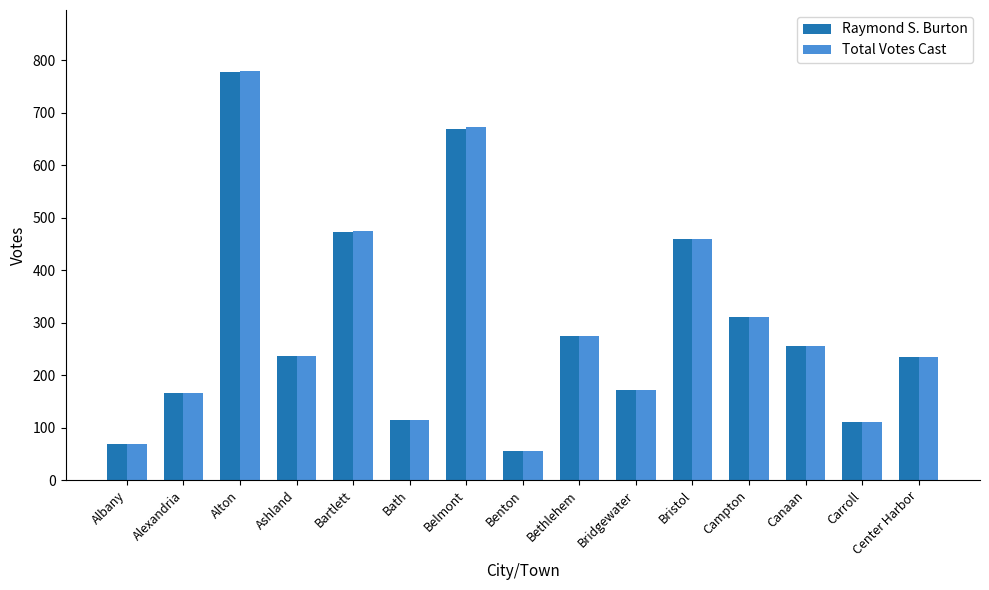

At which label does Total Votes Cast first exceed 237?

Alton